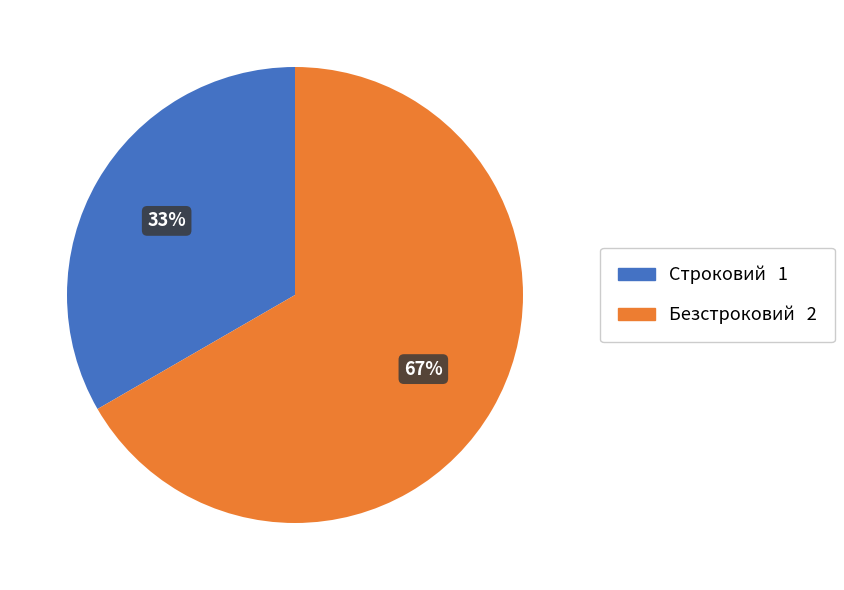

Rank the categories by value from highest to lowest.

Безстроковий, Строковий